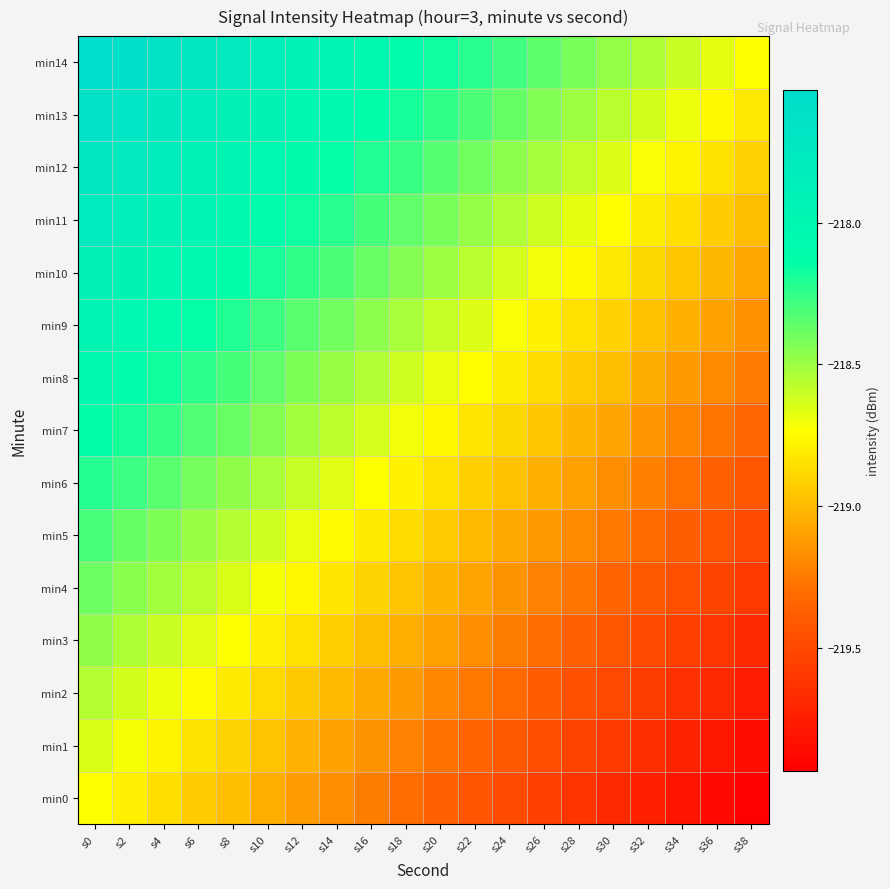

Reading left to right, extract all data points from this chart.

min0: s0=-218.7	s2=-218.8	s4=-218.9	s6=-218.9	s8=-219.0	s10=-219.0	s12=-219.1	s14=-219.2	s16=-219.2	s18=-219.3	s20=-219.4	s22=-219.4	s24=-219.5	s26=-219.6	s28=-219.6	s30=-219.7	s32=-219.7	s34=-219.8	s36=-219.9	s38=-219.9
min1: s0=-218.6	s2=-218.7	s4=-218.8	s6=-218.8	s8=-218.9	s10=-219.0	s12=-219.0	s14=-219.1	s16=-219.2	s18=-219.2	s20=-219.3	s22=-219.3	s24=-219.4	s26=-219.5	s28=-219.5	s30=-219.6	s32=-219.7	s34=-219.7	s36=-219.8	s38=-219.8
min2: s0=-218.6	s2=-218.6	s4=-218.7	s6=-218.7	s8=-218.8	s10=-218.9	s12=-218.9	s14=-219.0	s16=-219.1	s18=-219.1	s20=-219.2	s22=-219.3	s24=-219.3	s26=-219.4	s28=-219.4	s30=-219.5	s32=-219.6	s34=-219.6	s36=-219.7	s38=-219.8
min3: s0=-218.5	s2=-218.5	s4=-218.6	s6=-218.7	s8=-218.7	s10=-218.8	s12=-218.9	s14=-218.9	s16=-219.0	s18=-219.0	s20=-219.1	s22=-219.2	s24=-219.2	s26=-219.3	s28=-219.4	s30=-219.4	s32=-219.5	s34=-219.5	s36=-219.6	s38=-219.7
min4: s0=-218.4	s2=-218.5	s4=-218.5	s6=-218.6	s8=-218.6	s10=-218.7	s12=-218.8	s14=-218.8	s16=-218.9	s18=-219.0	s20=-219.0	s22=-219.1	s24=-219.1	s26=-219.2	s28=-219.3	s30=-219.3	s32=-219.4	s34=-219.5	s36=-219.5	s38=-219.6
min5: s0=-218.3	s2=-218.4	s4=-218.4	s6=-218.5	s8=-218.6	s10=-218.6	s12=-218.7	s14=-218.7	s16=-218.8	s18=-218.9	s20=-218.9	s22=-219.0	s24=-219.1	s26=-219.1	s28=-219.2	s30=-219.3	s32=-219.3	s34=-219.4	s36=-219.4	s38=-219.5
min6: s0=-218.2	s2=-218.3	s4=-218.3	s6=-218.4	s8=-218.5	s10=-218.5	s12=-218.6	s14=-218.7	s16=-218.7	s18=-218.8	s20=-218.8	s22=-218.9	s24=-219.0	s26=-219.0	s28=-219.1	s30=-219.2	s32=-219.2	s34=-219.3	s36=-219.4	s38=-219.4
min7: s0=-218.1	s2=-218.2	s4=-218.3	s6=-218.3	s8=-218.4	s10=-218.4	s12=-218.5	s14=-218.6	s16=-218.6	s18=-218.7	s20=-218.8	s22=-218.8	s24=-218.9	s26=-219.0	s28=-219.0	s30=-219.1	s32=-219.1	s34=-219.2	s36=-219.3	s38=-219.3
min8: s0=-218.0	s2=-218.1	s4=-218.2	s6=-218.2	s8=-218.3	s10=-218.4	s12=-218.4	s14=-218.5	s16=-218.6	s18=-218.6	s20=-218.7	s22=-218.7	s24=-218.8	s26=-218.9	s28=-218.9	s30=-219.0	s32=-219.1	s34=-219.1	s36=-219.2	s38=-219.2
min9: s0=-218.0	s2=-218.0	s4=-218.1	s6=-218.1	s8=-218.2	s10=-218.3	s12=-218.3	s14=-218.4	s16=-218.5	s18=-218.5	s20=-218.6	s22=-218.7	s24=-218.7	s26=-218.8	s28=-218.8	s30=-218.9	s32=-219.0	s34=-219.0	s36=-219.1	s38=-219.2
min10: s0=-217.9	s2=-217.9	s4=-218.0	s6=-218.1	s8=-218.1	s10=-218.2	s12=-218.3	s14=-218.3	s16=-218.4	s18=-218.4	s20=-218.5	s22=-218.6	s24=-218.6	s26=-218.7	s28=-218.8	s30=-218.8	s32=-218.9	s34=-218.9	s36=-219.0	s38=-219.1
min11: s0=-217.8	s2=-217.9	s4=-217.9	s6=-218.0	s8=-218.0	s10=-218.1	s12=-218.2	s14=-218.2	s16=-218.3	s18=-218.4	s20=-218.4	s22=-218.5	s24=-218.5	s26=-218.6	s28=-218.7	s30=-218.7	s32=-218.8	s34=-218.9	s36=-218.9	s38=-219.0
min12: s0=-217.7	s2=-217.8	s4=-217.8	s6=-217.9	s8=-218.0	s10=-218.0	s12=-218.1	s14=-218.1	s16=-218.2	s18=-218.3	s20=-218.3	s22=-218.4	s24=-218.5	s26=-218.5	s28=-218.6	s30=-218.7	s32=-218.7	s34=-218.8	s36=-218.8	s38=-218.9
min13: s0=-217.6	s2=-217.7	s4=-217.7	s6=-217.8	s8=-217.9	s10=-217.9	s12=-218.0	s14=-218.1	s16=-218.1	s18=-218.2	s20=-218.2	s22=-218.3	s24=-218.4	s26=-218.4	s28=-218.5	s30=-218.6	s32=-218.6	s34=-218.7	s36=-218.8	s38=-218.8
min14: s0=-217.5	s2=-217.6	s4=-217.7	s6=-217.7	s8=-217.8	s10=-217.8	s12=-217.9	s14=-218.0	s16=-218.0	s18=-218.1	s20=-218.2	s22=-218.2	s24=-218.3	s26=-218.4	s28=-218.4	s30=-218.5	s32=-218.5	s34=-218.6	s36=-218.7	s38=-218.7